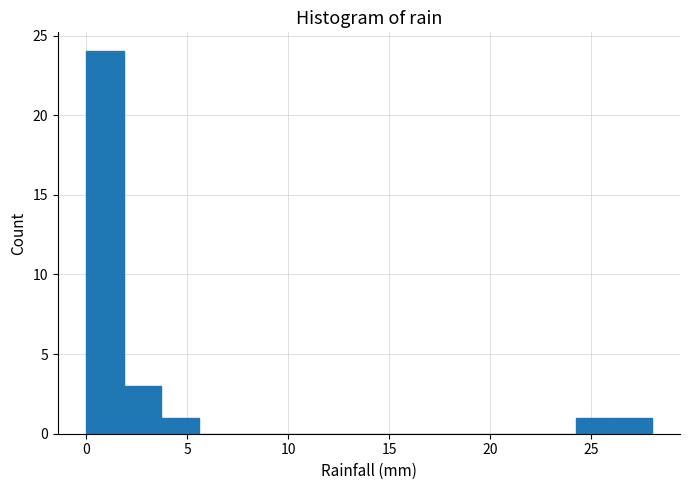

Read against the x-axis, roughly where is the centre of the tallest bar?

1.0